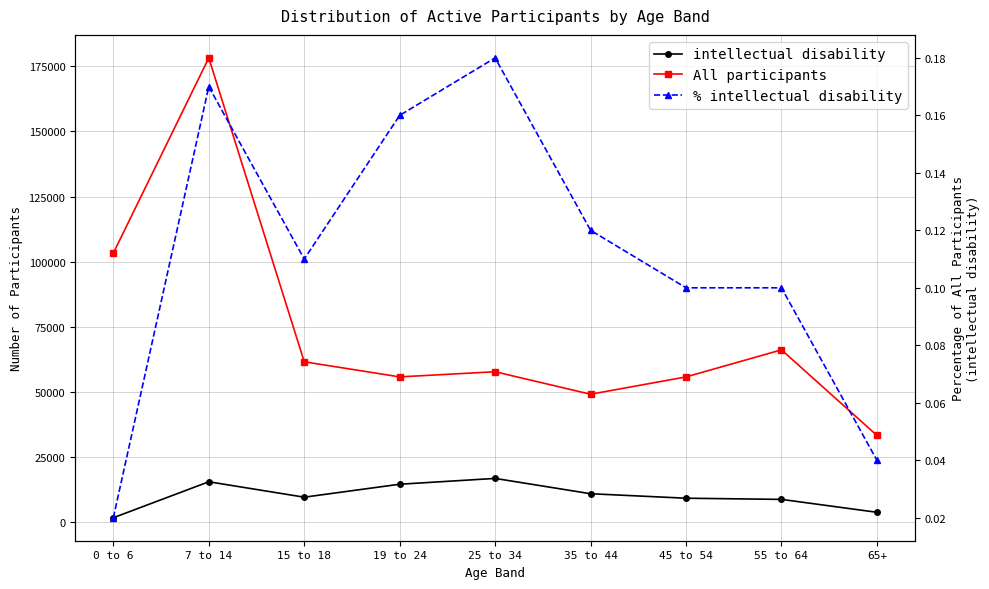

Rank the series by their maximum value, from lowest to highest.

% intellectual disability, intellectual disability, All participants